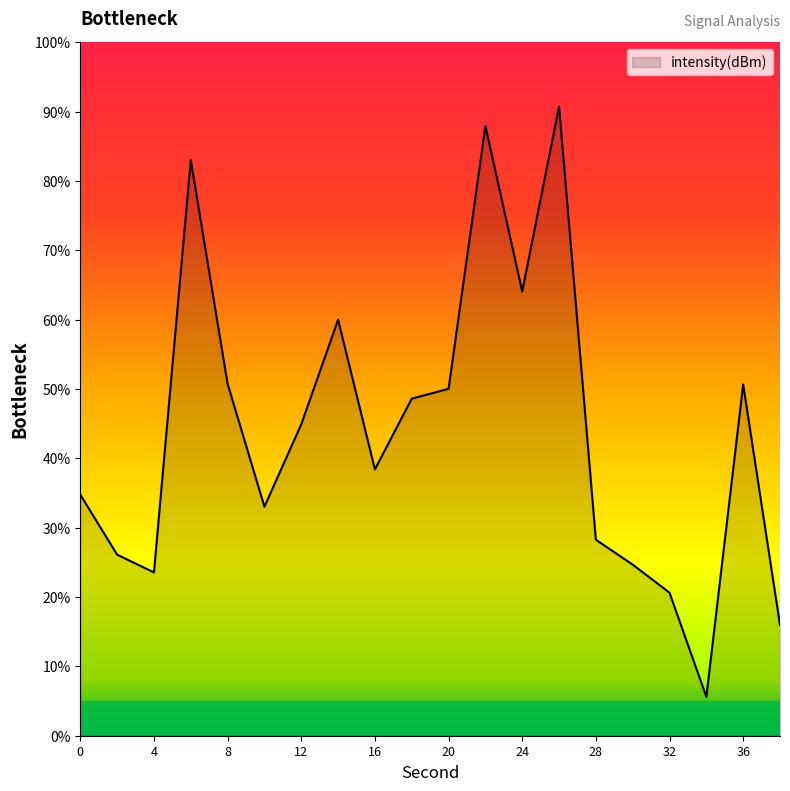

What is the difference between the maximum and minimum values?

85.1